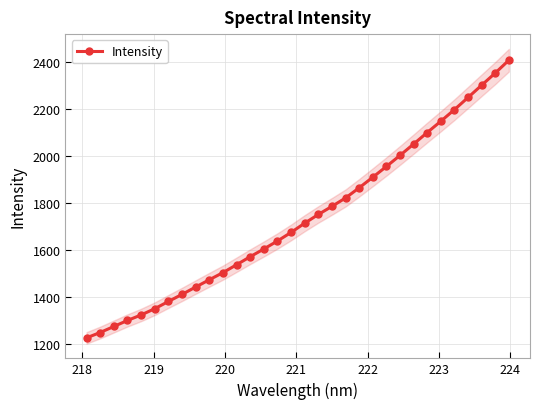

What is the value of the Intensity point at the 10th from the left?

1474.4